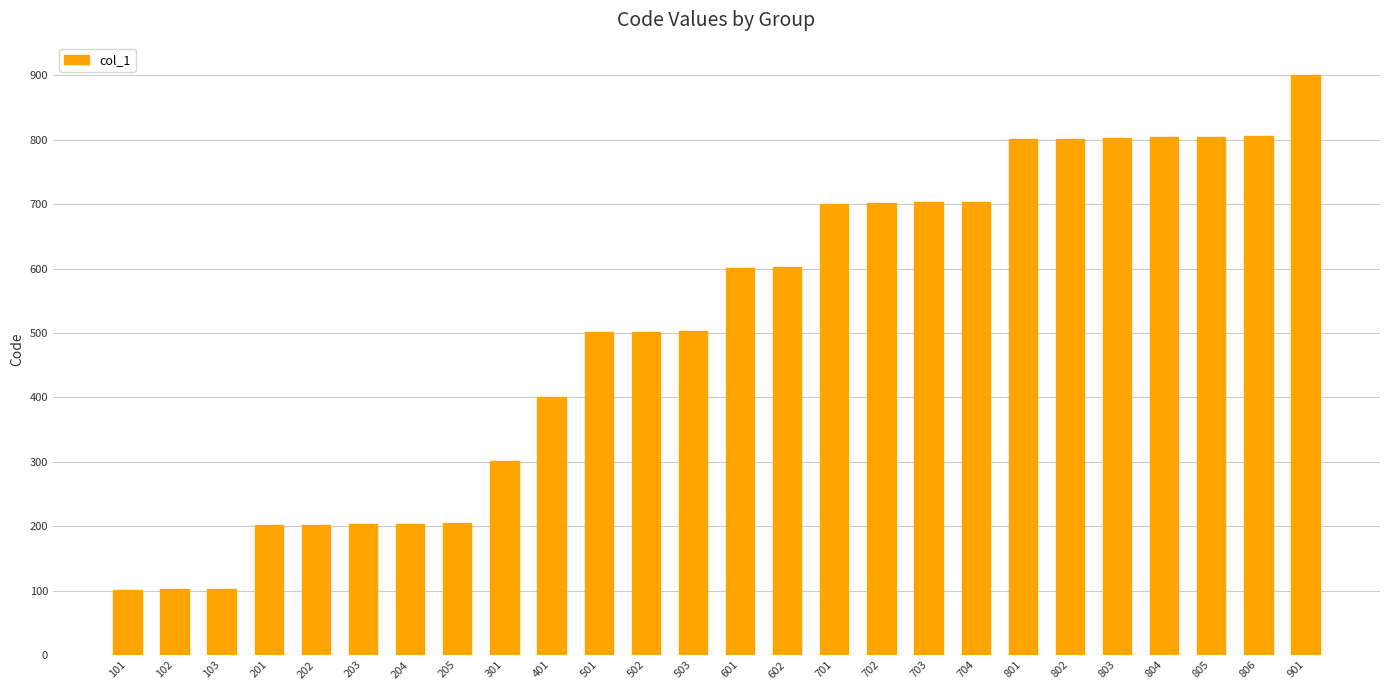

What is the sum of all values?

13264